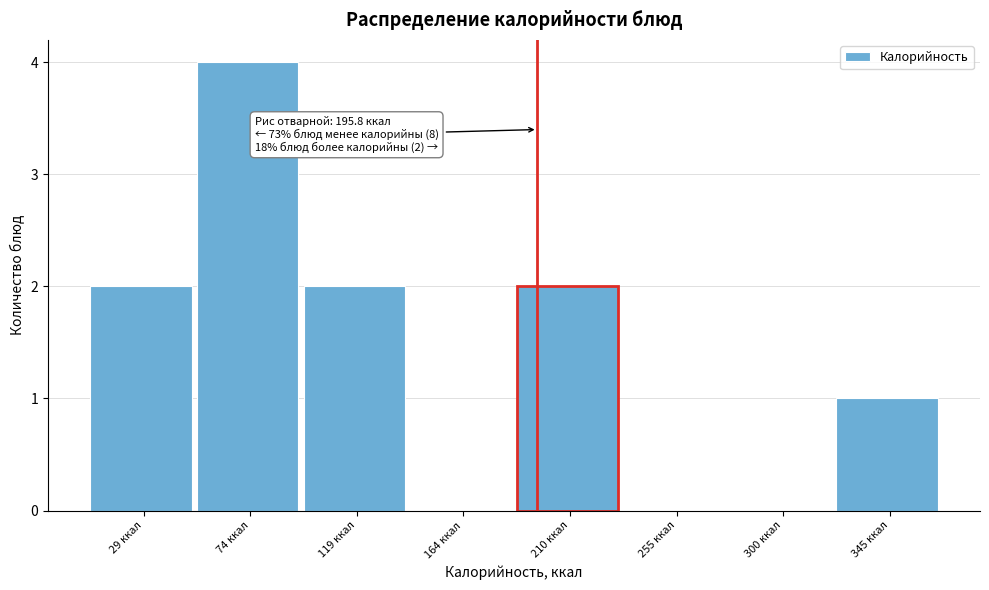

Which range on the x-axis has the tallest bar?

50 to 95